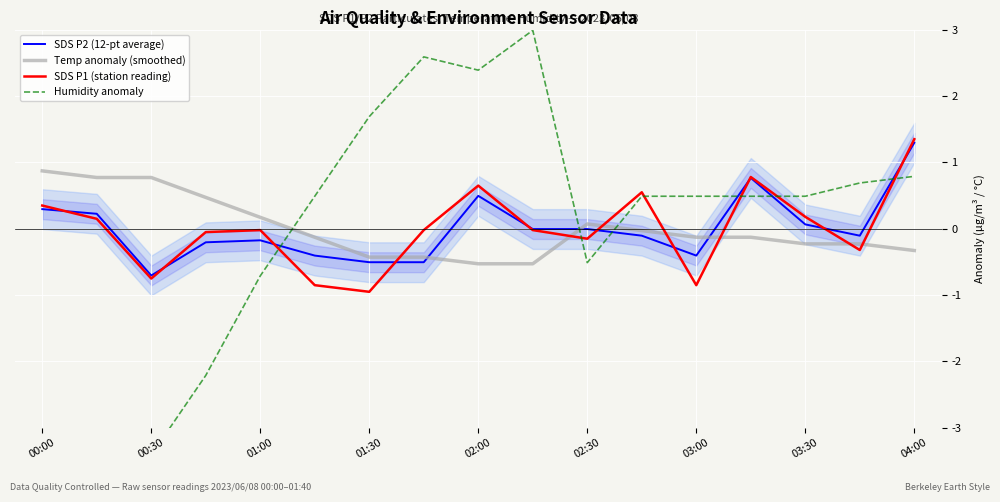

Reading right to left, extract all data points from this chart.

SDS P2 (12-pt average): 1.3	-0.1	0.1	0.8	-0.4	-0.1	-0.0	-0.0	0.5	-0.5	-0.5	-0.4	-0.2	-0.2	-0.7	0.2	0.3
Temp anomaly (smoothed): -0.3	-0.2	-0.2	-0.1	-0.1	-0.0	0.1	-0.5	-0.5	-0.4	-0.4	-0.1	0.2	0.5	0.8	0.8	0.9
SDS P1 (station reading): 1.3	-0.3	0.2	0.8	-0.9	0.5	-0.2	-0.0	0.6	-0.0	-1.0	-0.9	-0.0	-0.1	-0.8	0.1	0.3
Humidity anomaly: 0.8	0.7	0.5	0.5	0.5	0.5	-0.5	3.0	2.4	2.6	1.7	0.5	-0.7	-2.2	-3.4	-3.4	-3.3